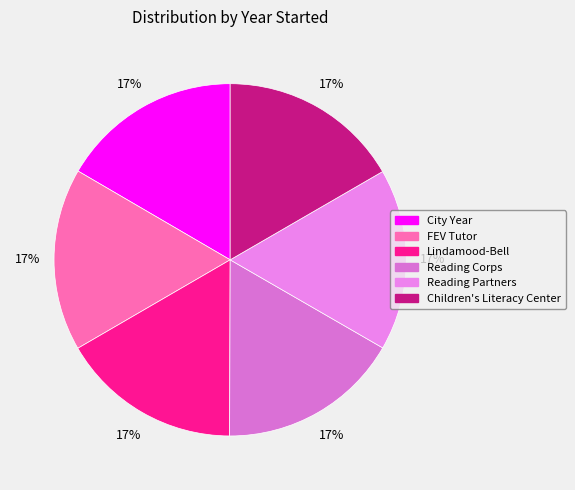

Combined, do Children's Literacy Center and FEV Tutor account for over 50%?

No